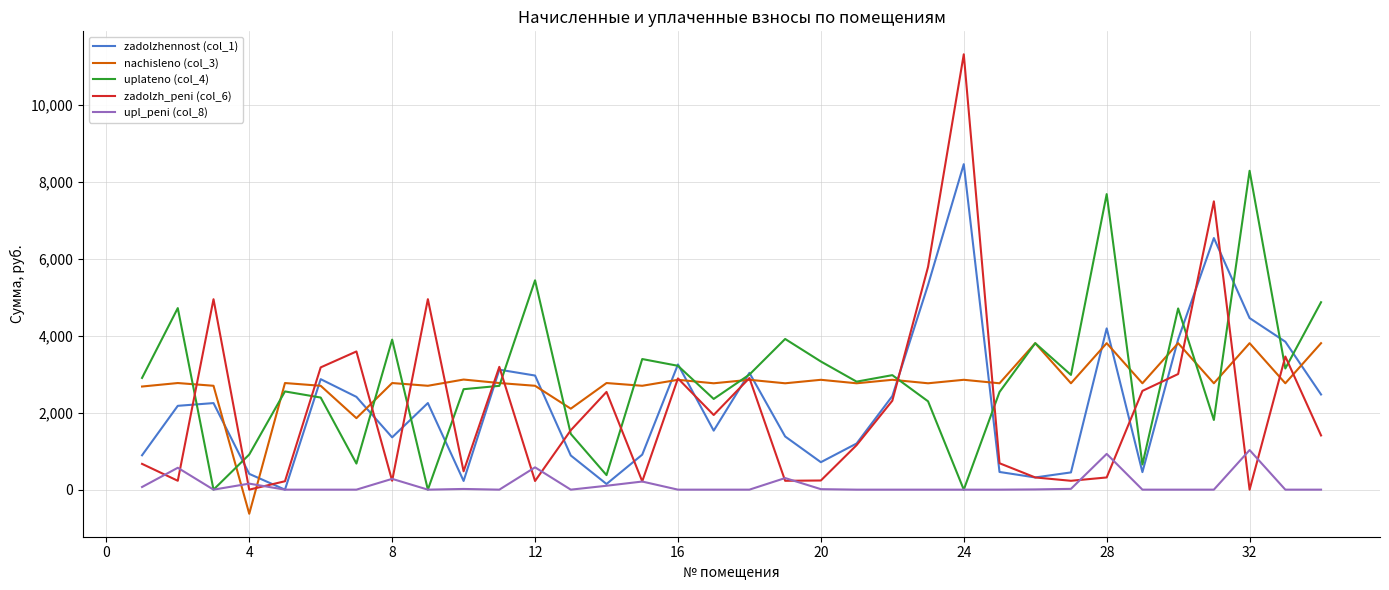

Which series ends up on top after the final intersection of upl_peni (col_8) and nachisleno (col_3)?

nachisleno (col_3)